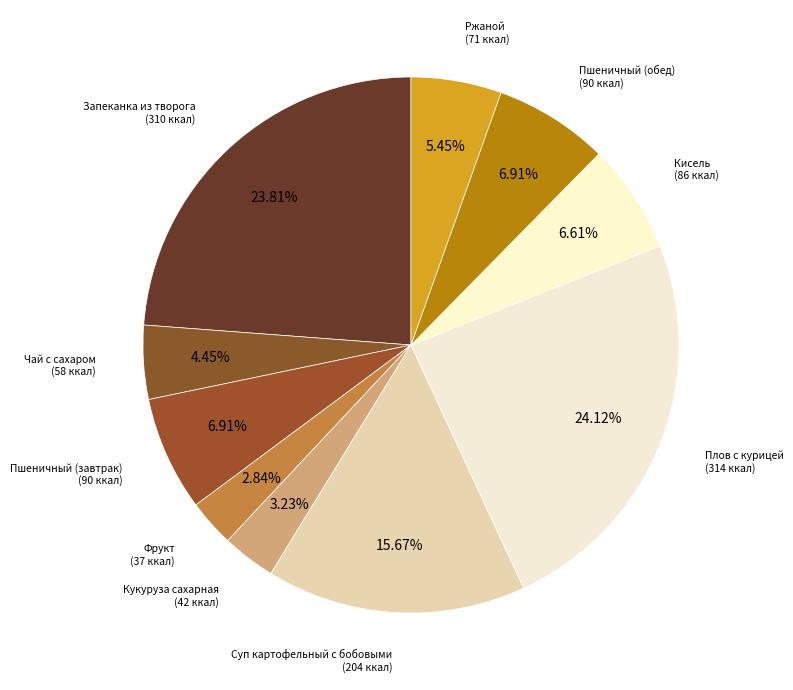

Do Чай с сахаром and Пшеничный (обед) together represent more than half of the pie?

No